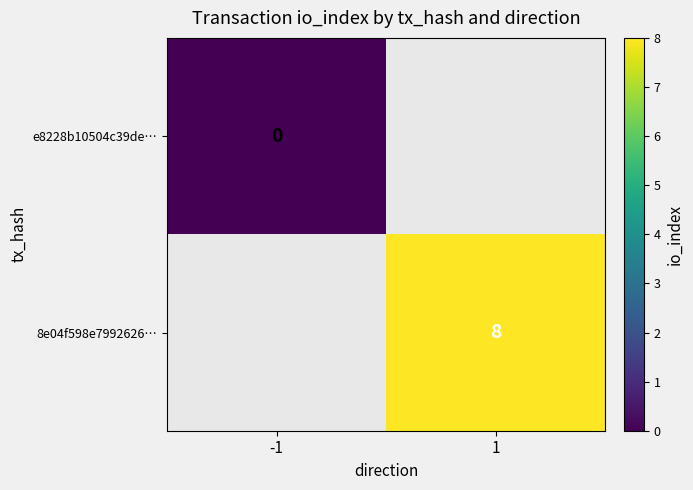

The value of 8e04f598e7992626… at 1 is 2.7. True or false?

False